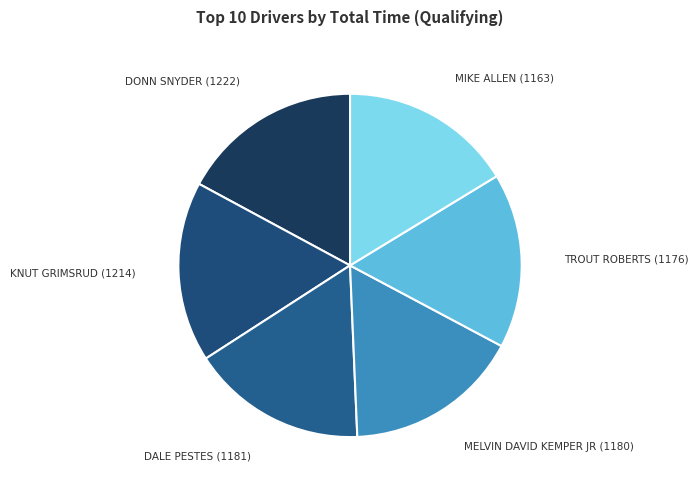

Is there a majority slice in this chart?

No